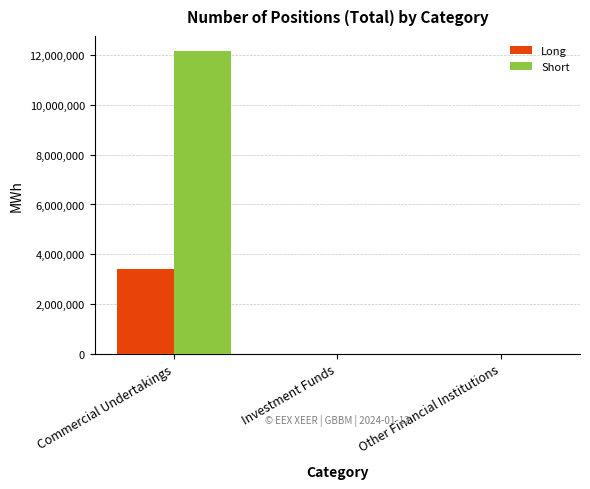

At which category is the sum across all series the highest?

Commercial Undertakings